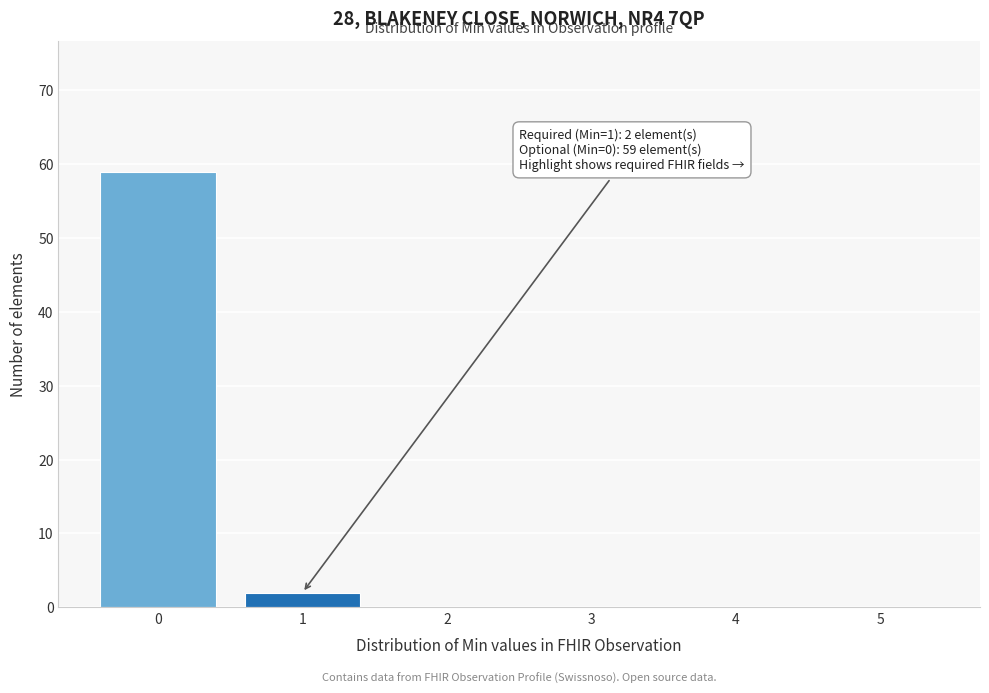

Reading left to right, extract all data points from this chart.

0=59	1=2	2=0	3=0	4=0	5=0